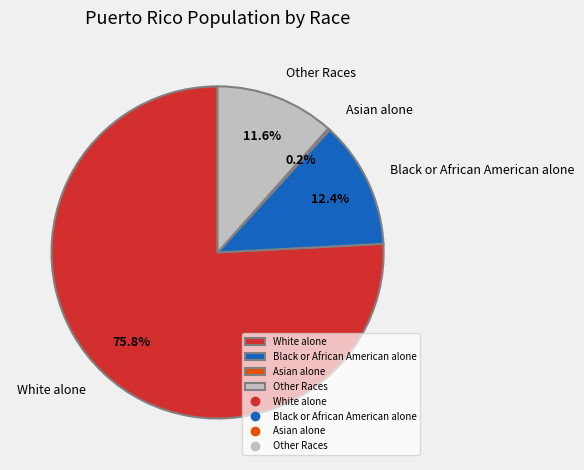

The Black or African American alone slice represents 23% of the pie. True or false?

False